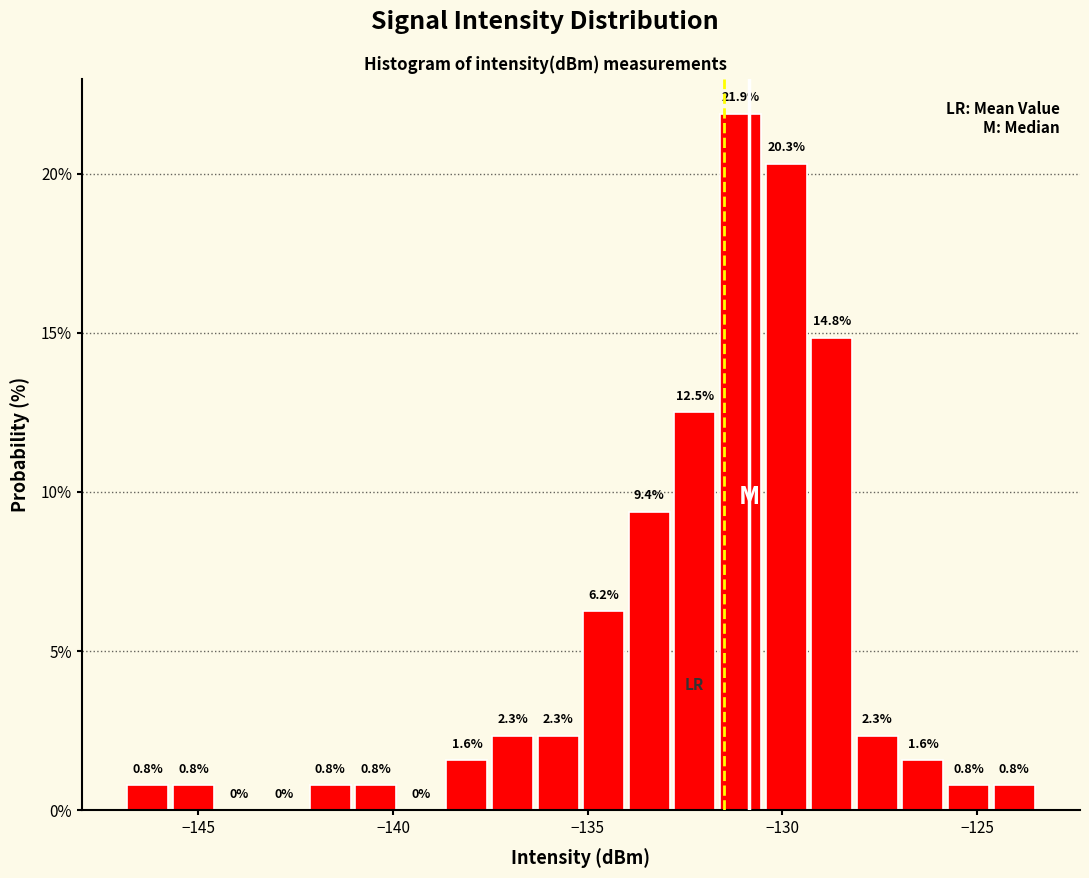

Around what value on the x-axis is the tallest bar? Give the approximate position of its centre, as read against the axis.

-131.0